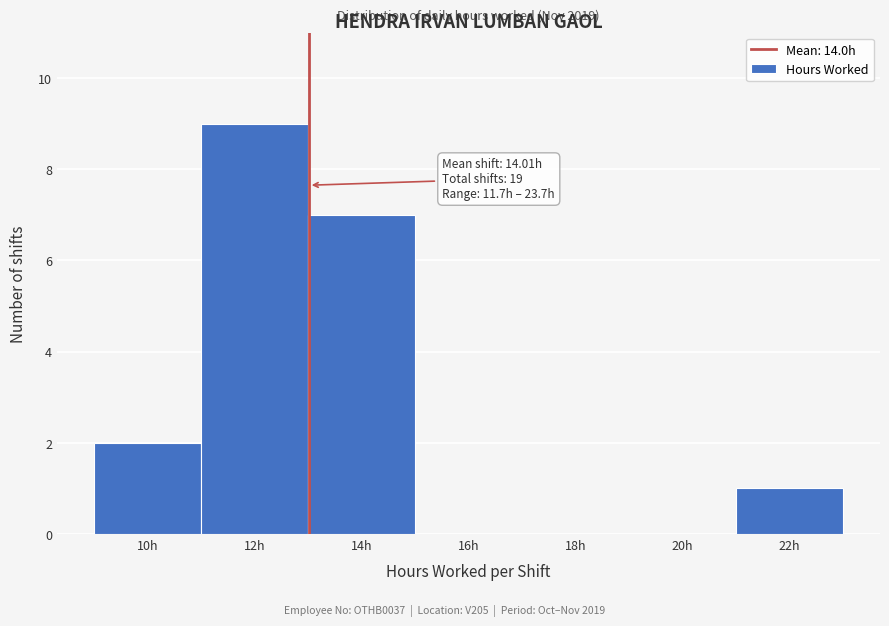

Reading left to right, transcribe all the data shown in this chart.

10h=2	12h=9	14h=7	16h=0	18h=0	20h=0	22h=1